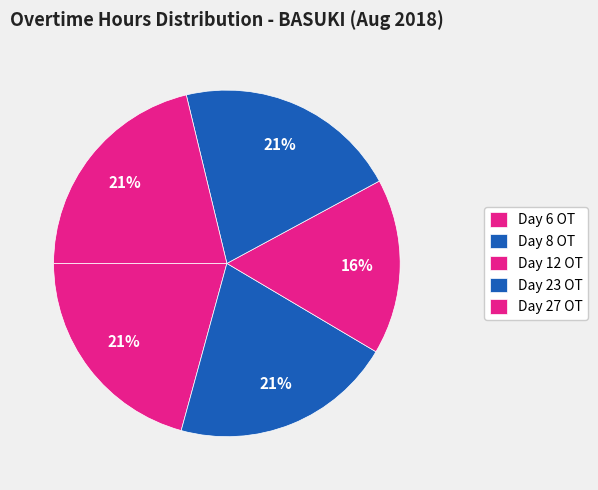

How many slices are in this pie chart?

5